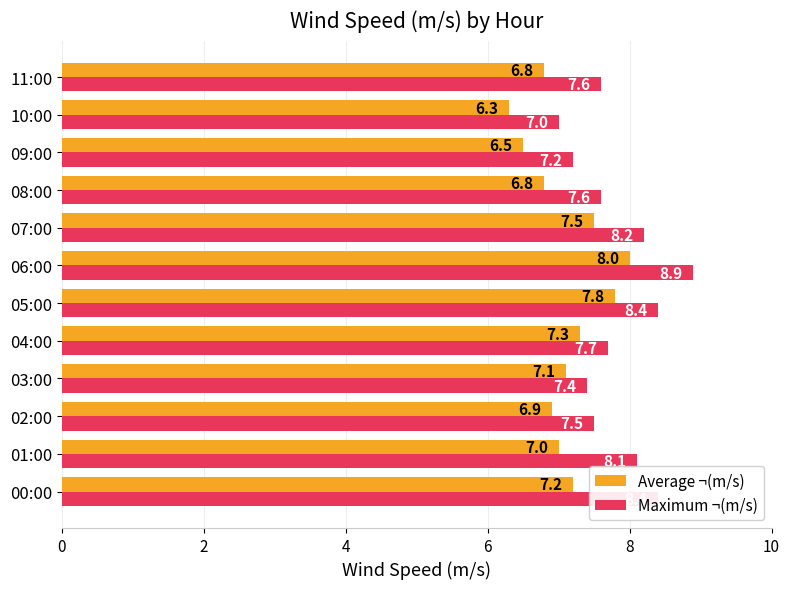

What are all the series names shown in the legend?

Average ¬(m/s), Maximum ¬(m/s)